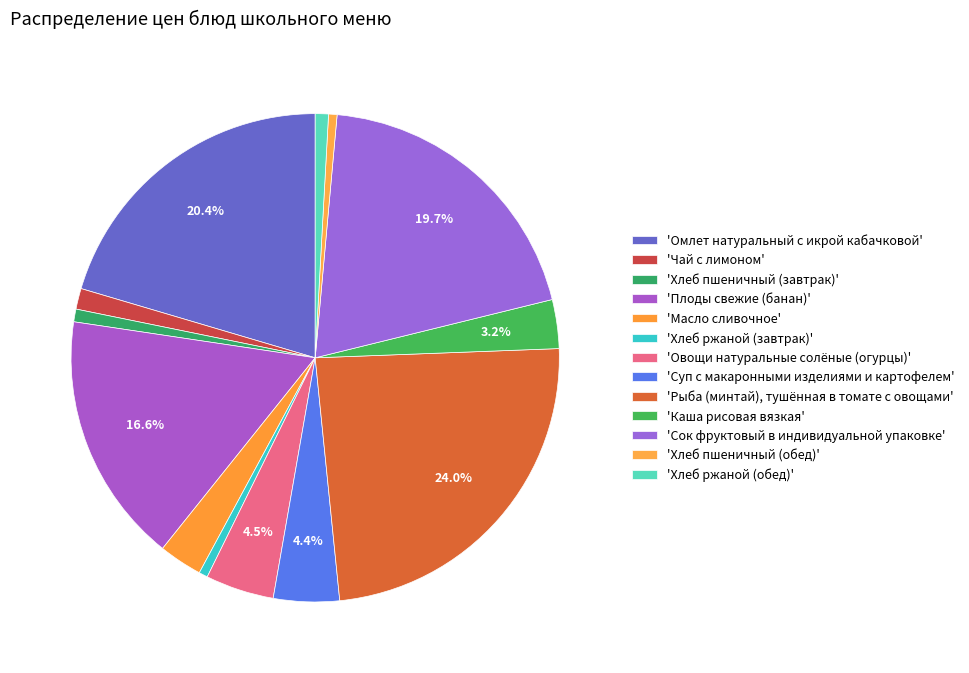

How many segments does this pie chart have?

13